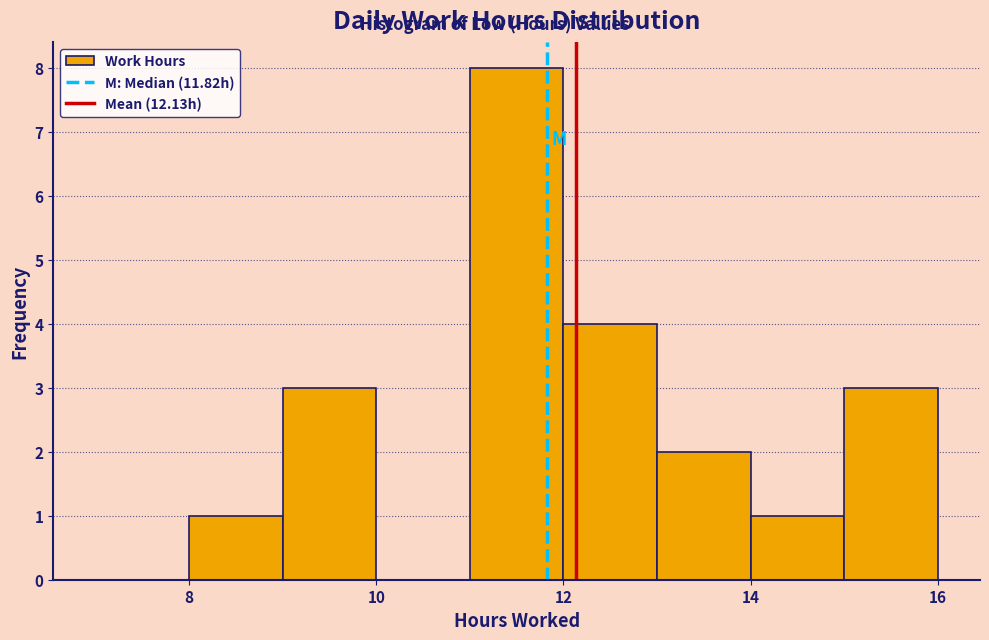

Reading left to right, transcribe this chart: for each bar, give the range it covers on the x-axis and its height. The values are not printed on the chart, so give them approximately, as read against the axis.

7 to 8: 0
8 to 9: 1
9 to 10: 3
10 to 11: 0
11 to 12: 8
12 to 13: 4
13 to 14: 2
14 to 15: 1
15 to 16: 3